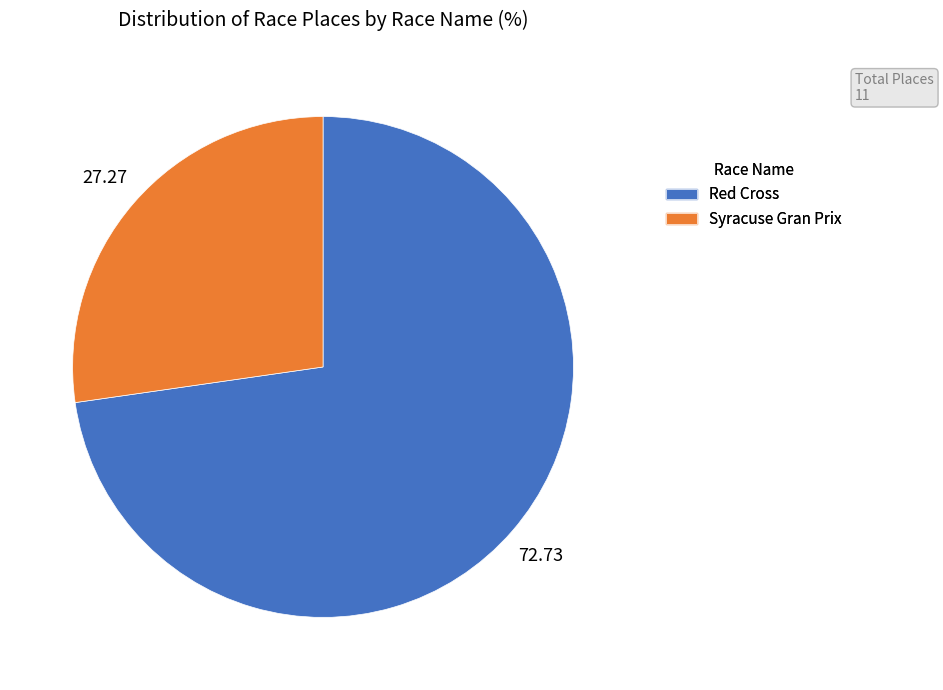

Which category has the biggest portion of the pie?

Red Cross